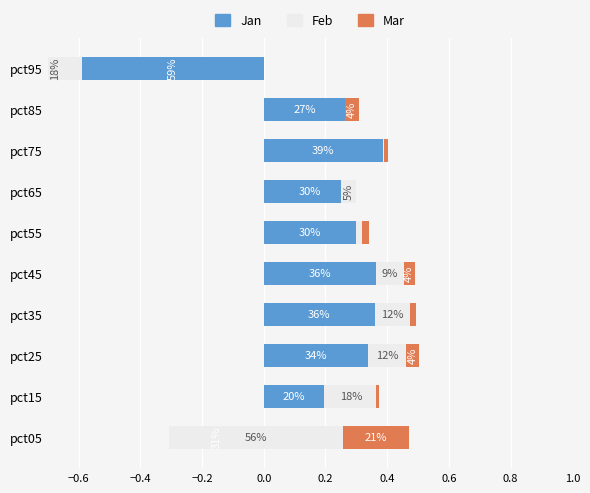

What is the difference between the maximum and minimum values in the Mar series?

0.2